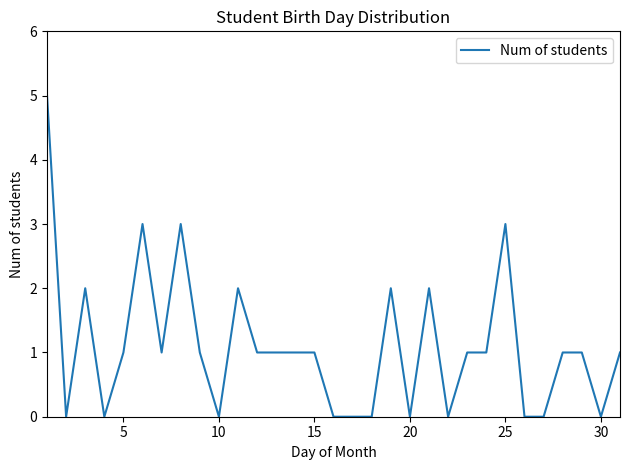

Reading right to left, what are all the values shown in this chart?

1	0	1	1	0	0	3	1	1	0	2	0	2	0	0	0	1	1	1	1	2	0	1	3	1	3	1	0	2	0	5